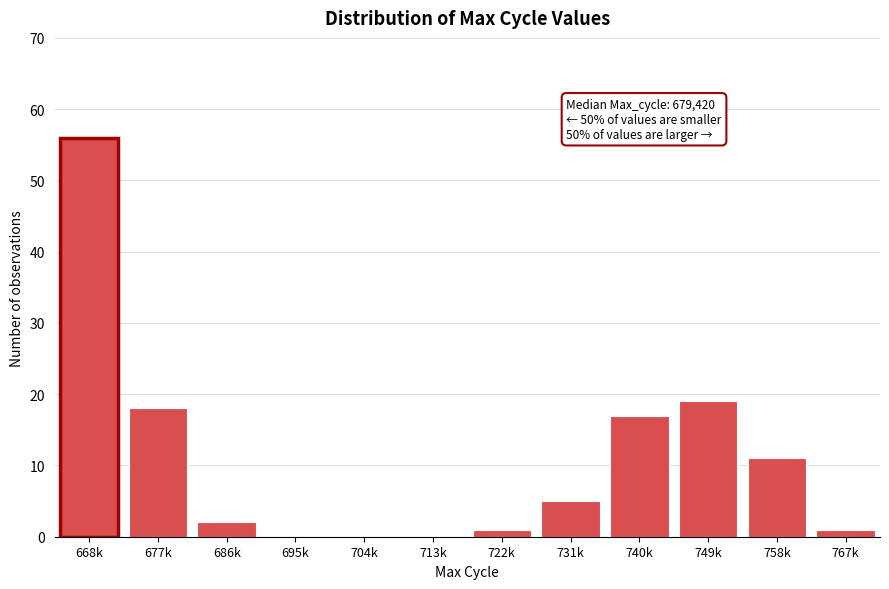

Reading right to left, what are all the values shown in this chart?

767k=1	758k=11	749k=19	740k=17	731k=5	722k=1	713k=0	704k=0	695k=0	686k=2	677k=18	668k=56